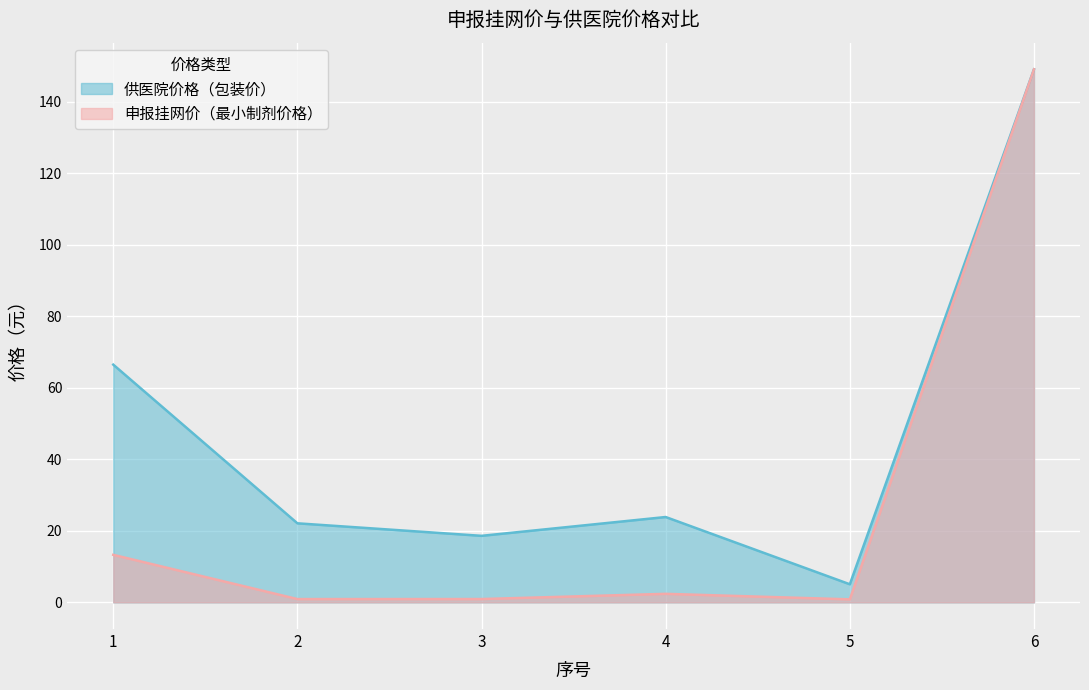

Which series has the widest spread of values?

申报挂网价（最小制剂价格）